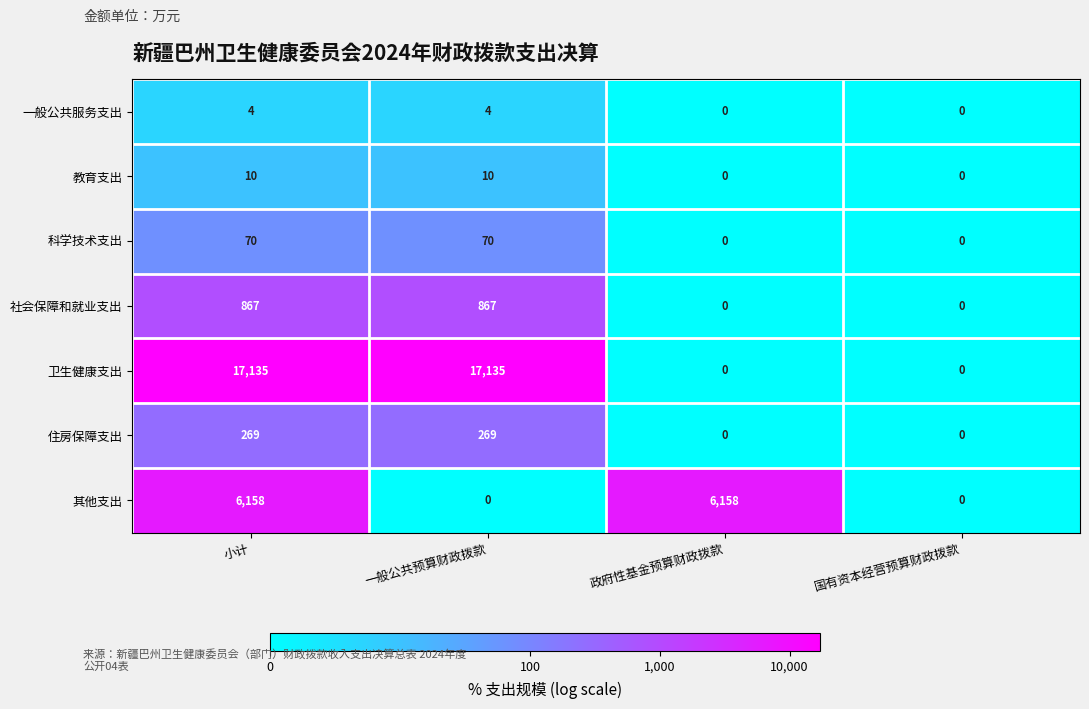

Reading left to right, transcribe all the data shown in this chart.

一般公共服务支出: 4	4	0	0
教育支出: 10	10	0	0
科学技术支出: 70	70	0	0
社会保障和就业支出: 867	867	0	0
卫生健康支出: 17135	17135	0	0
住房保障支出: 269	269	0	0
其他支出: 6158	0	6158	0